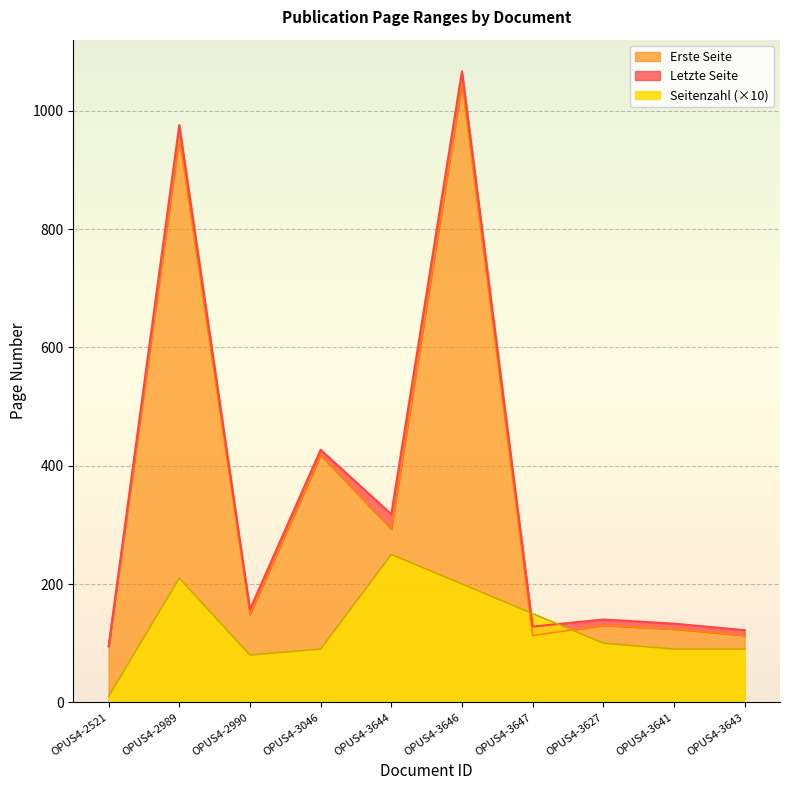

What is the difference between the highest and lowest values at OPUS4-3647?

37